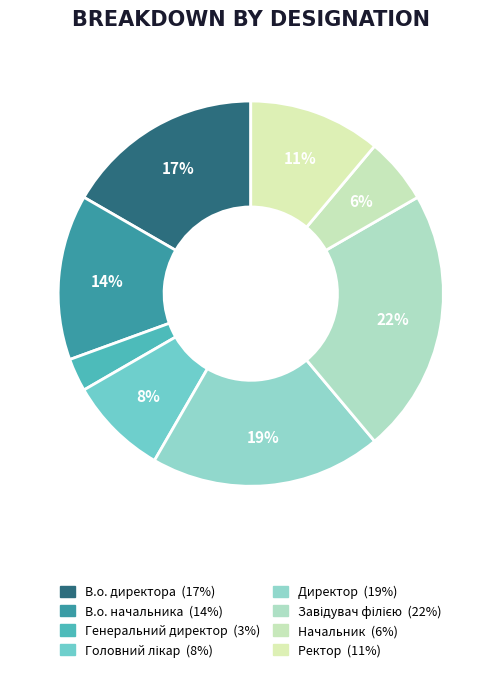

To the nearest percent, what is the difference between the Генеральний директор and В.о. начальника slice percentages?

11%